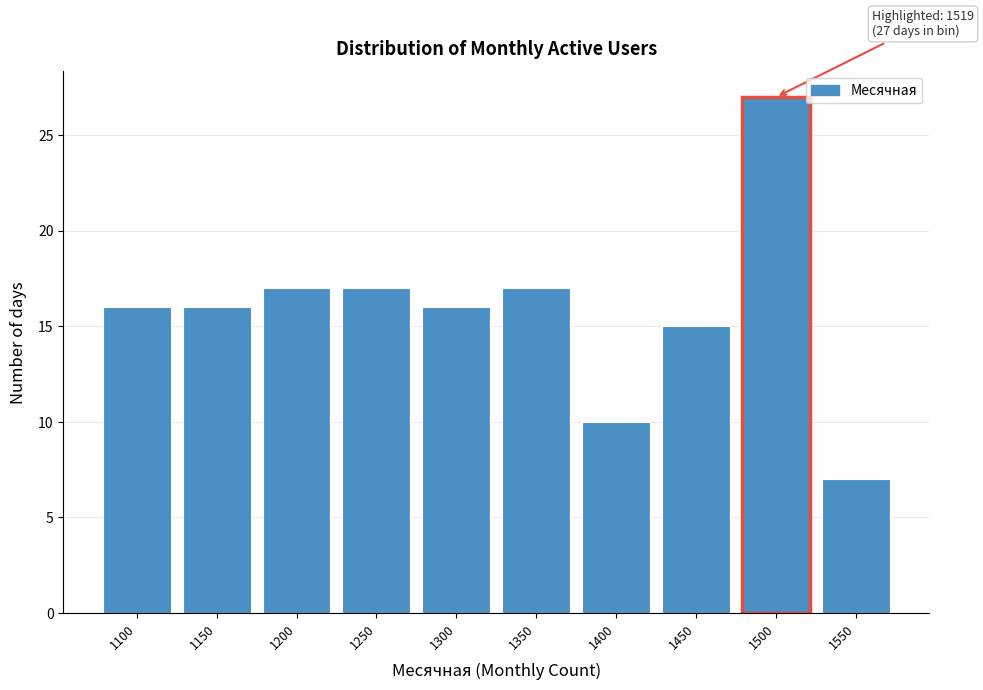

Reading left to right, list all the values displayed in this chart.

16	16	17	17	16	17	10	15	27	7